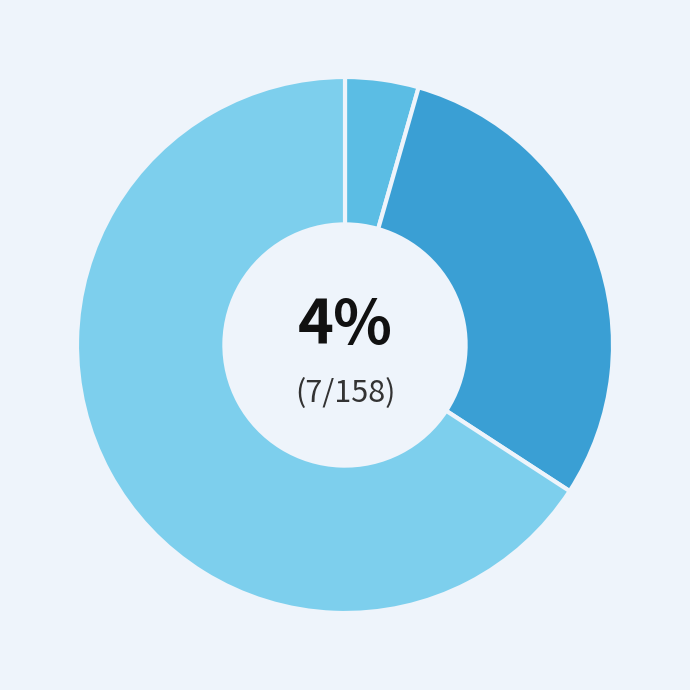

How many segments does this pie chart have?

3